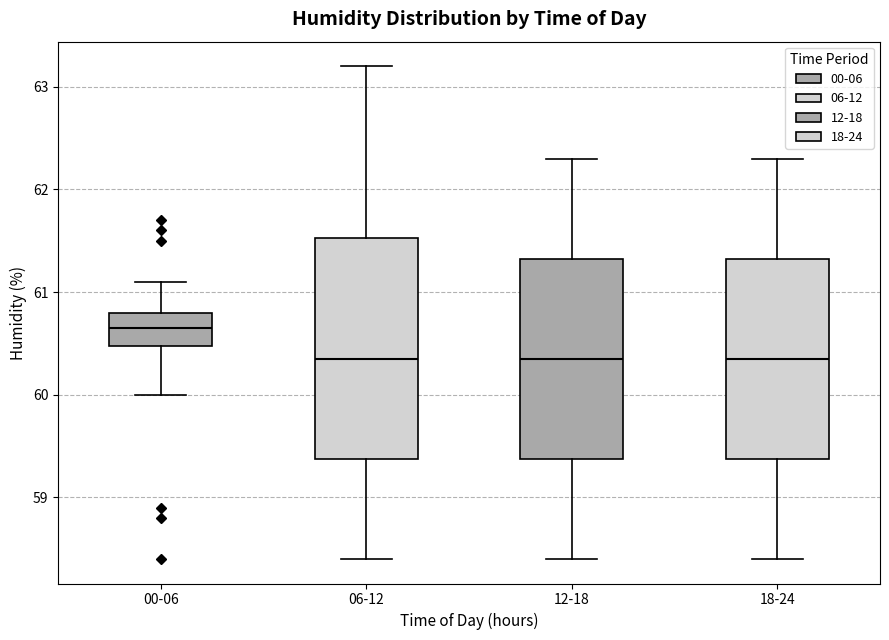

Reading left to right, transcribe this box plot: for each box, give where its median line is, the range the box spans, and where its two whiskers end, as read against the y-axis. The values are not printed on the chart, so give them approximately, as read against the axis.

00-06: median 60.7, box 60.5 to 60.8, whiskers 60.0 to 61.1
06-12: median 60.4, box 59.4 to 61.5, whiskers 58.4 to 63.2
12-18: median 60.4, box 59.4 to 61.3, whiskers 58.4 to 62.3
18-24: median 60.4, box 59.4 to 61.3, whiskers 58.4 to 62.3